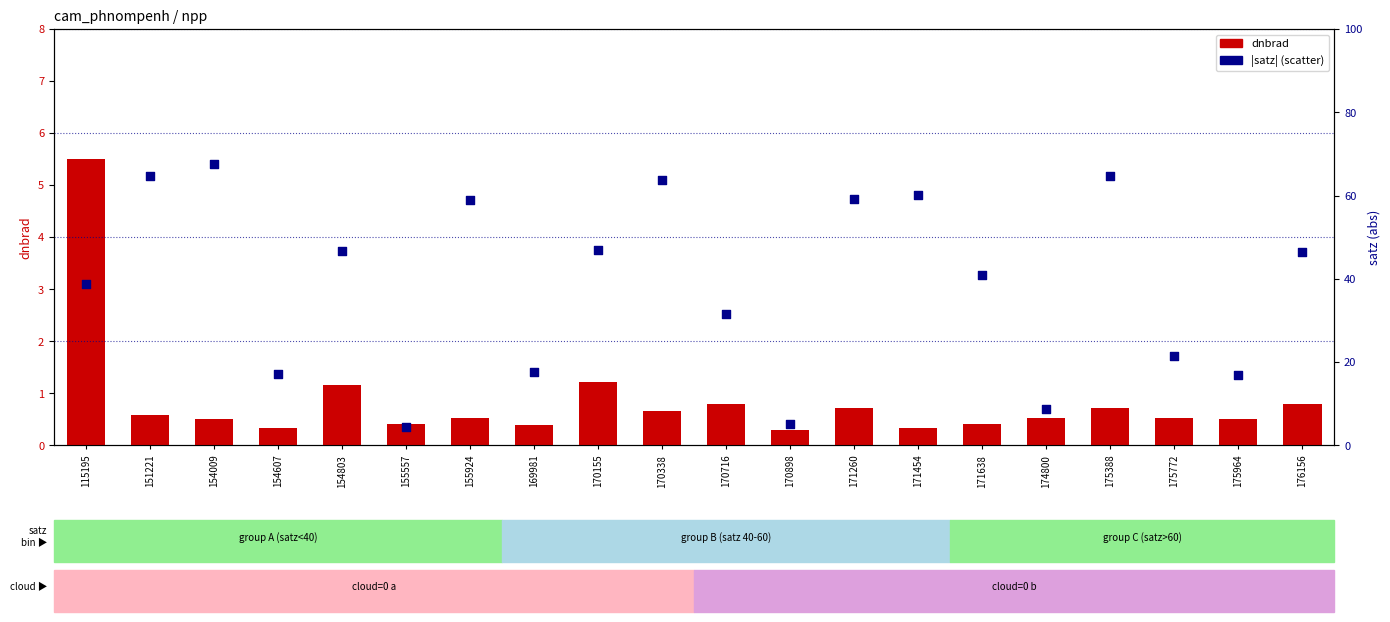

What is the total value across all series at 154009?

68.1